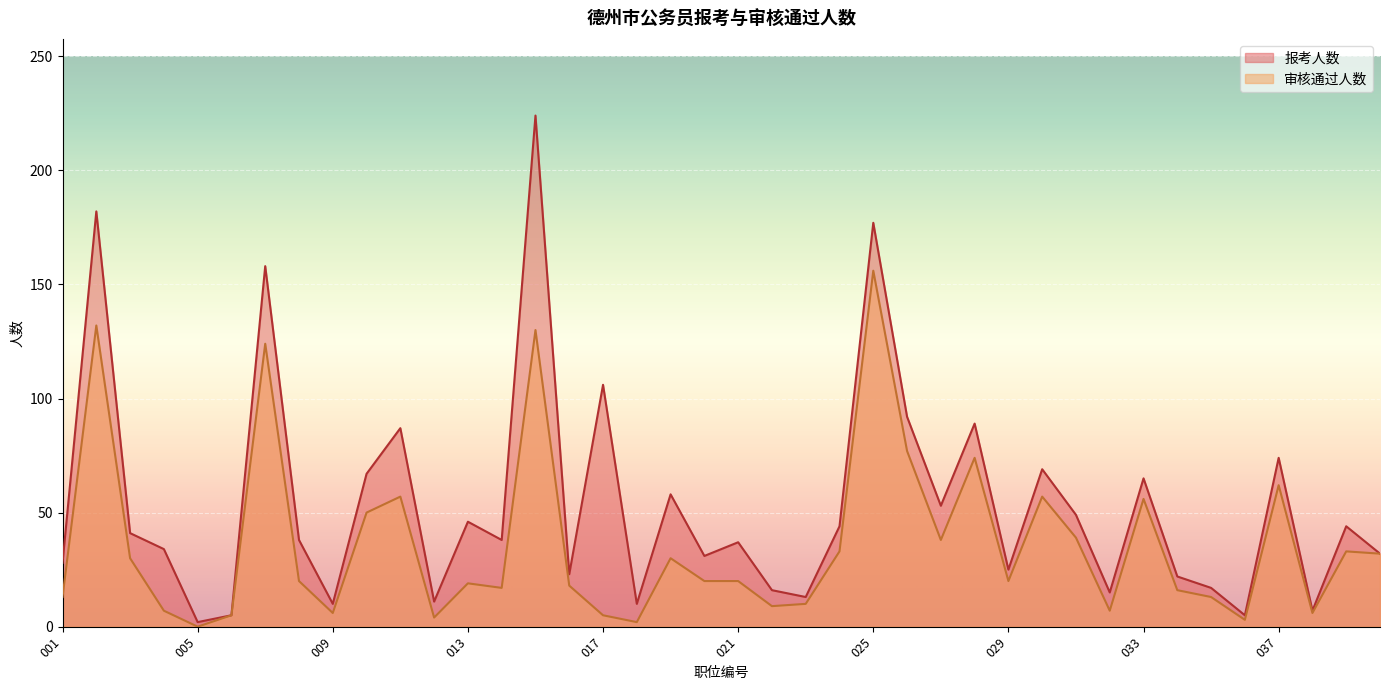

Between 002 and 037, which series saw the biggest shift?

报考人数